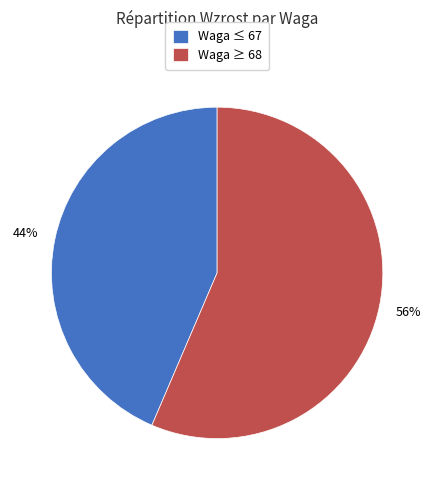

To the nearest percent, what is the average slice percentage?

50%